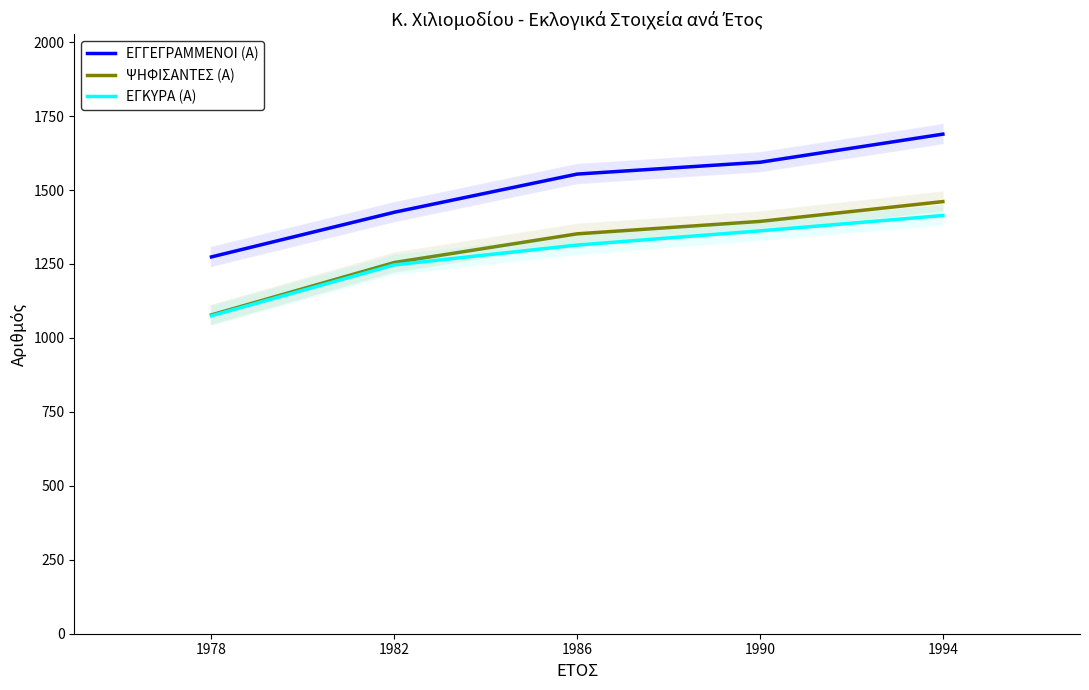

True or false: ΕΓΓΕΓΡΑΜΜΕΝΟΙ (Α) has more than 2 points higher than both neighbors.

False